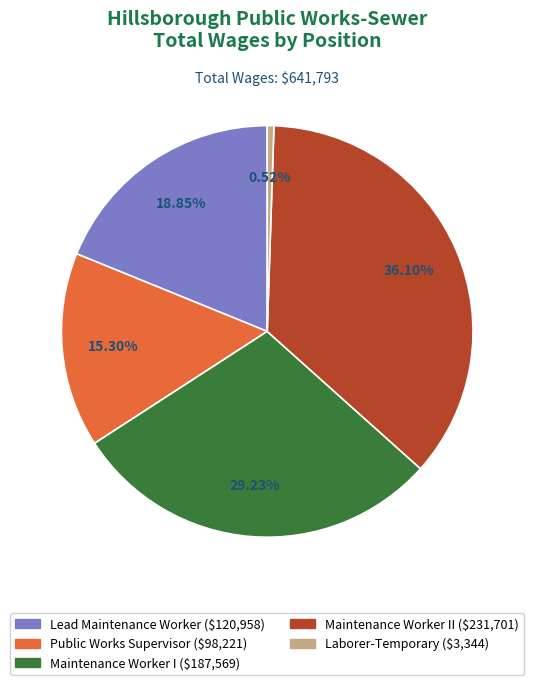

Count the number of slices in the pie.

5